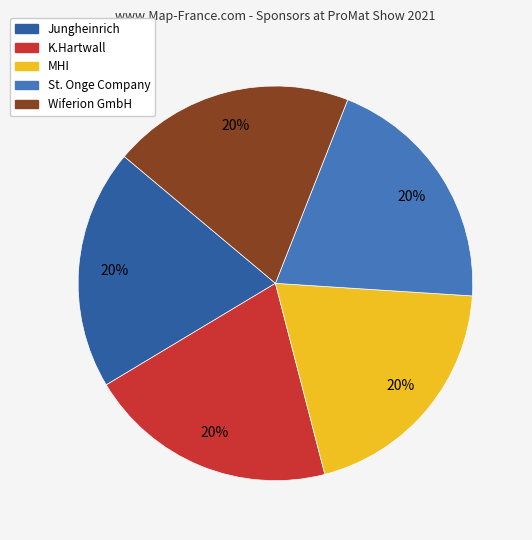

What percentage is the Jungheinrich slice, to the nearest percent?

20%